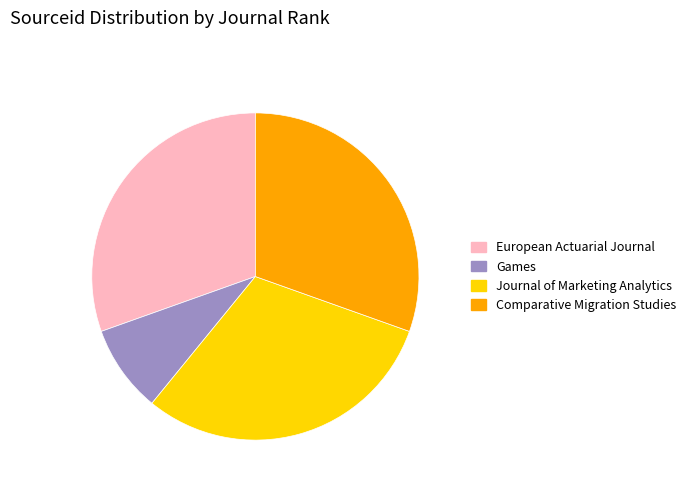

Is there any slice that represents more than half of the pie?

No